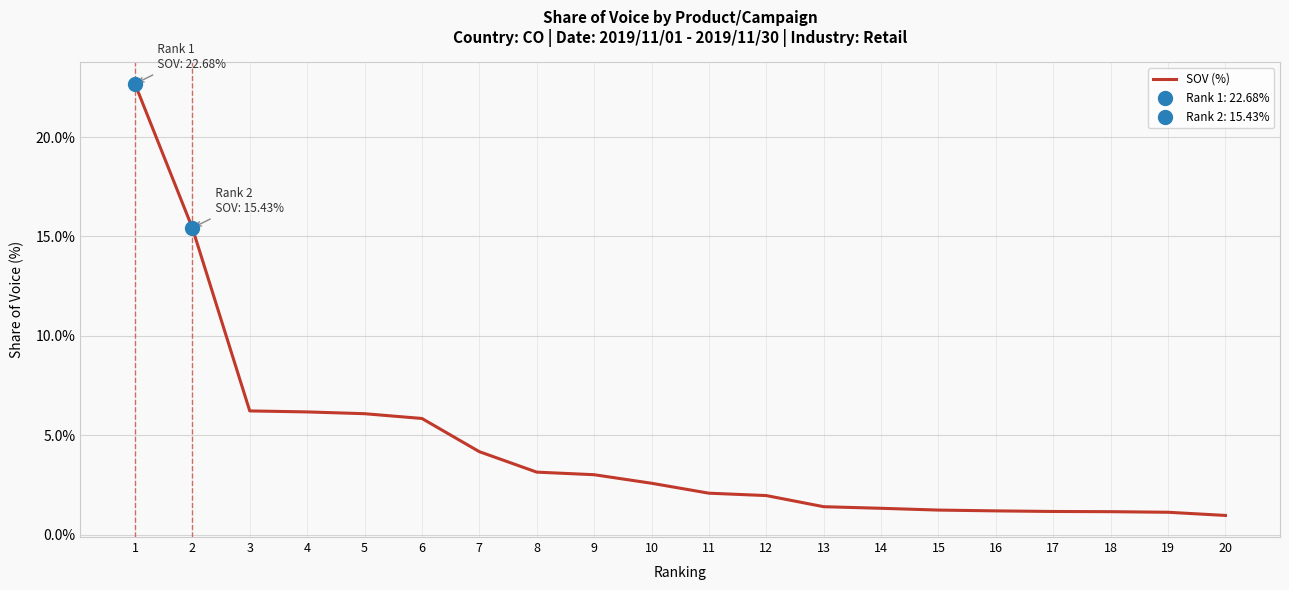

The chart shows a value of 4.6 at 9. True or false?

False